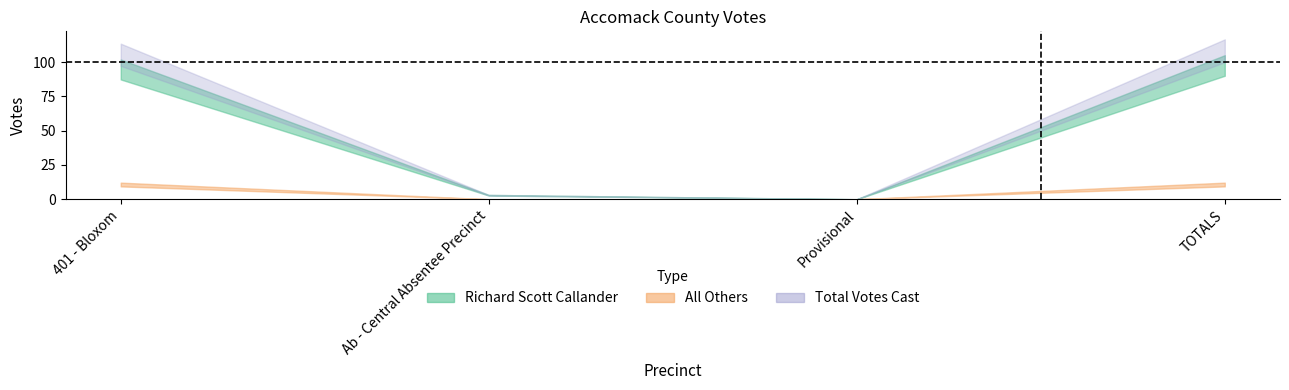

At which category does Richard Scott Callander reach its first local valley?

Provisional